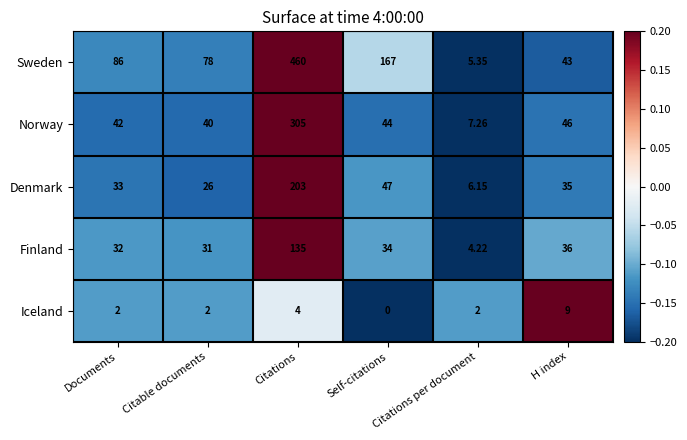

Which series changed the most between Citable documents and H index?

Sweden